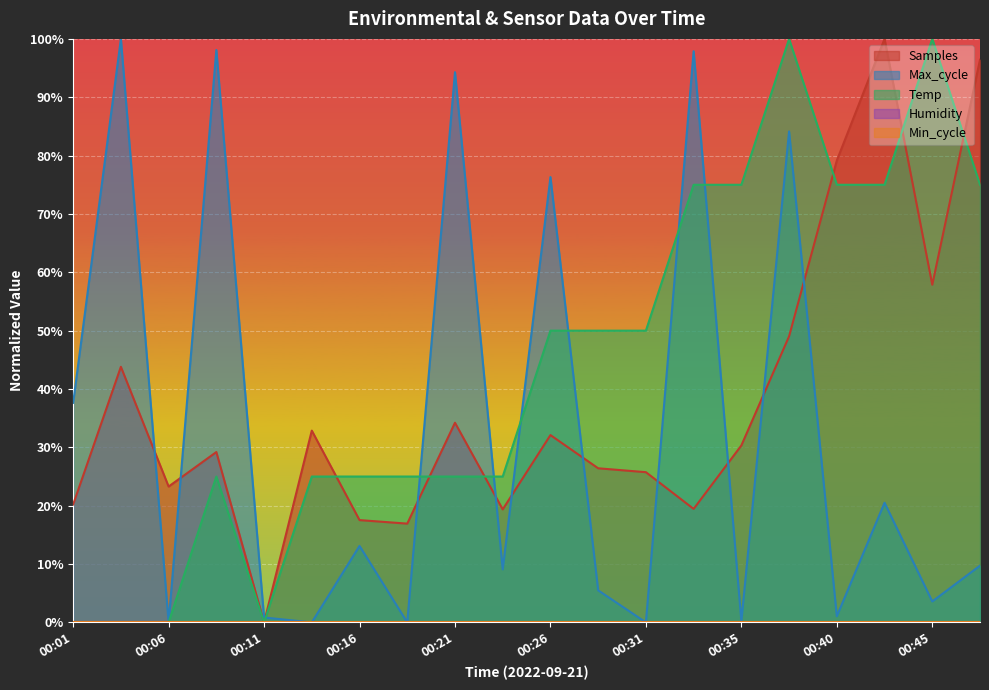

What is the difference between the highest and lowest values at 00:16?

11.9